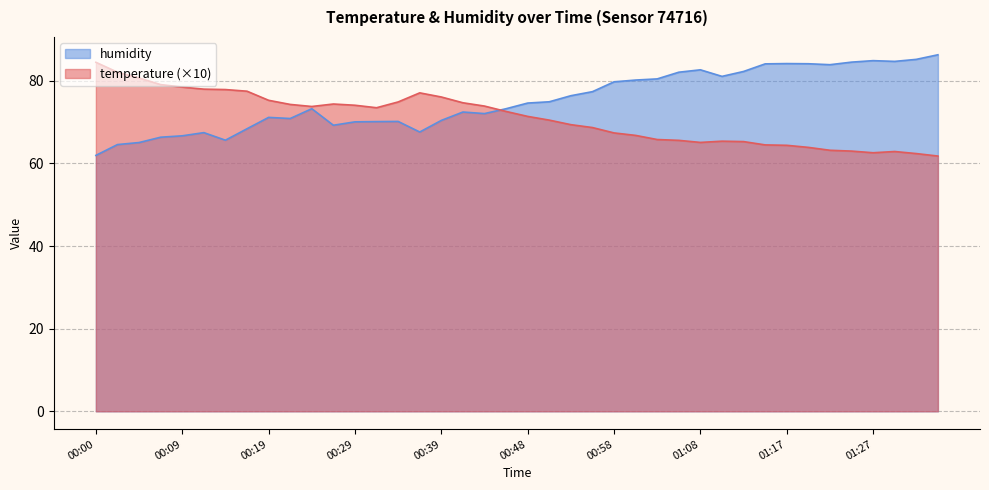

What is the difference between the humidity values at 01:25 and 00:26?

15.3